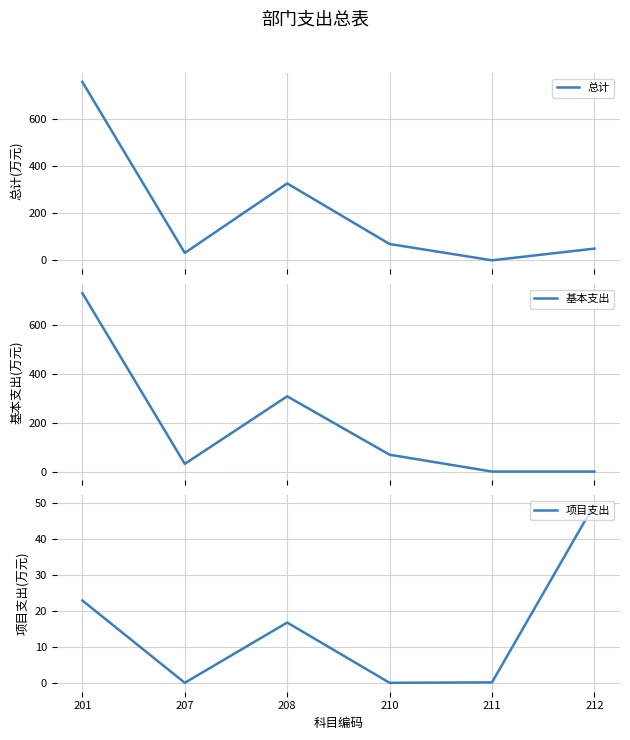

What is the average value of the 基本支出 series?

190.2